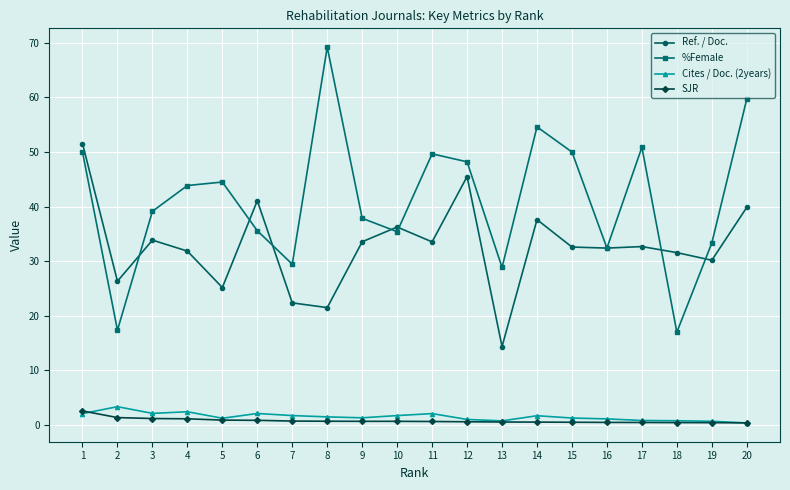

Where is the first local maximum for Ref. / Doc.?

3